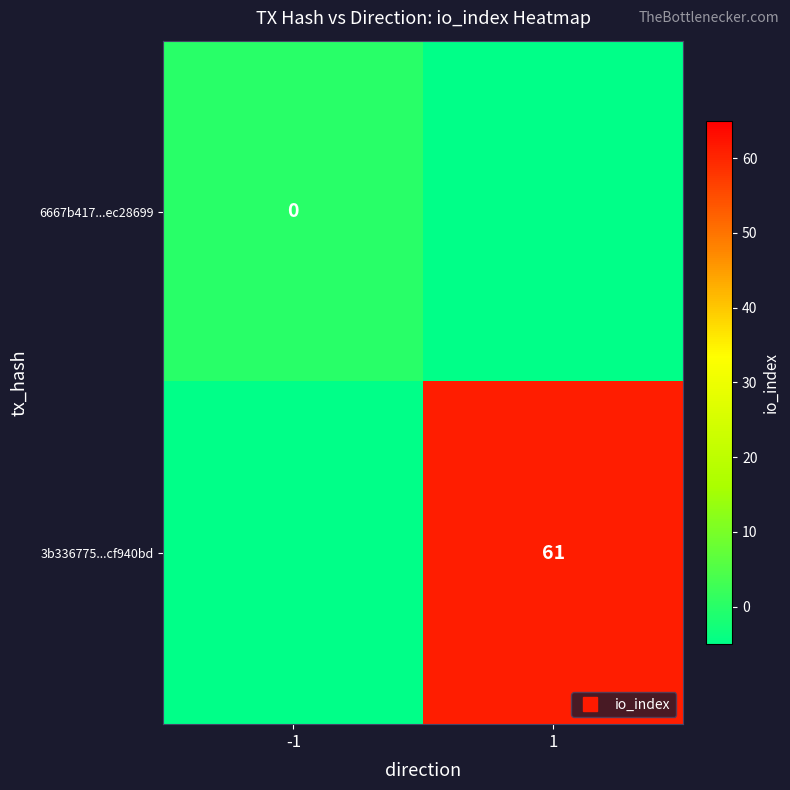

Which series has the largest range (max minus min)?

3b336775...cf940bd